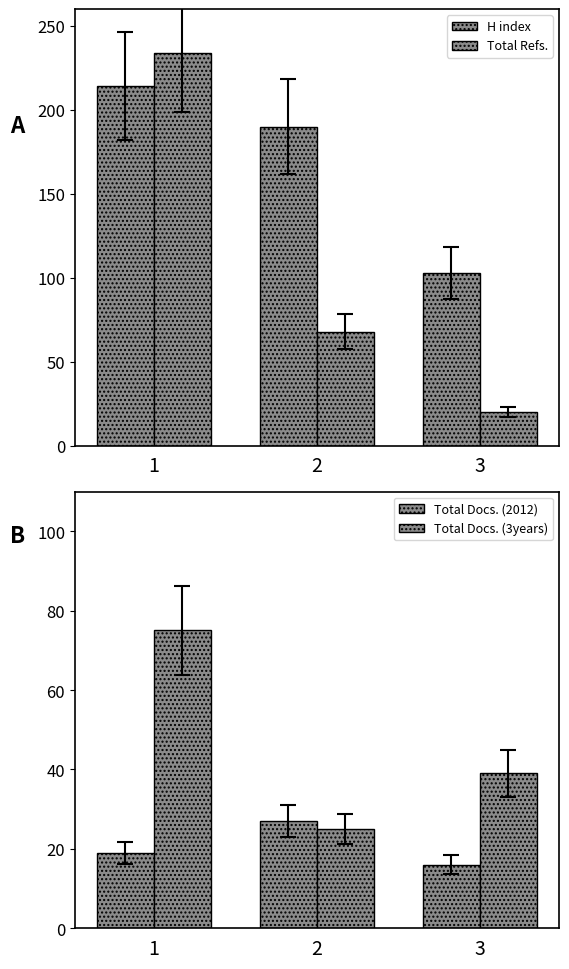

How many bars are there in total?

12